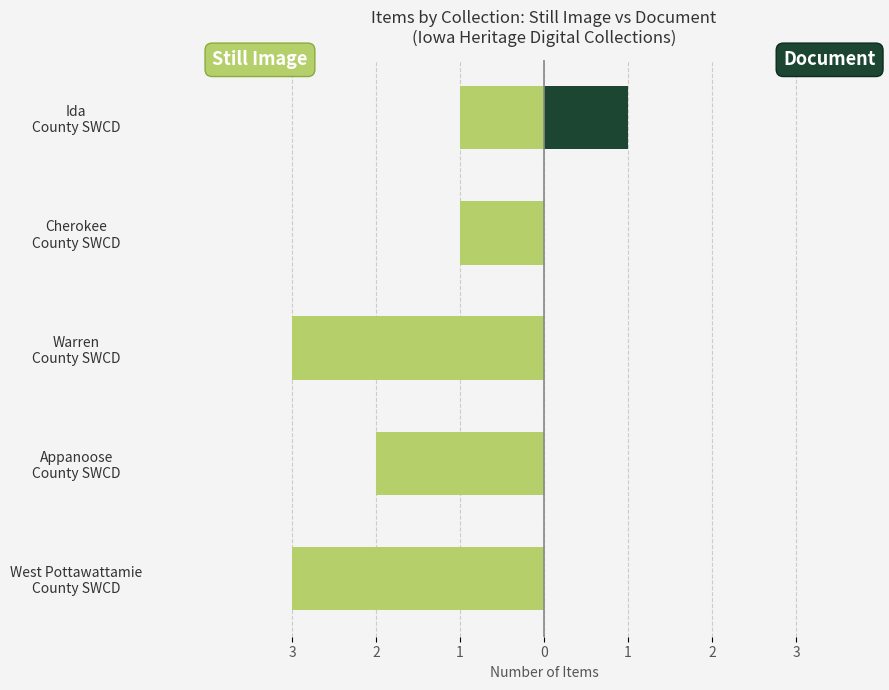

Is it true that Document equals 0 at Warren County SWCD?

True